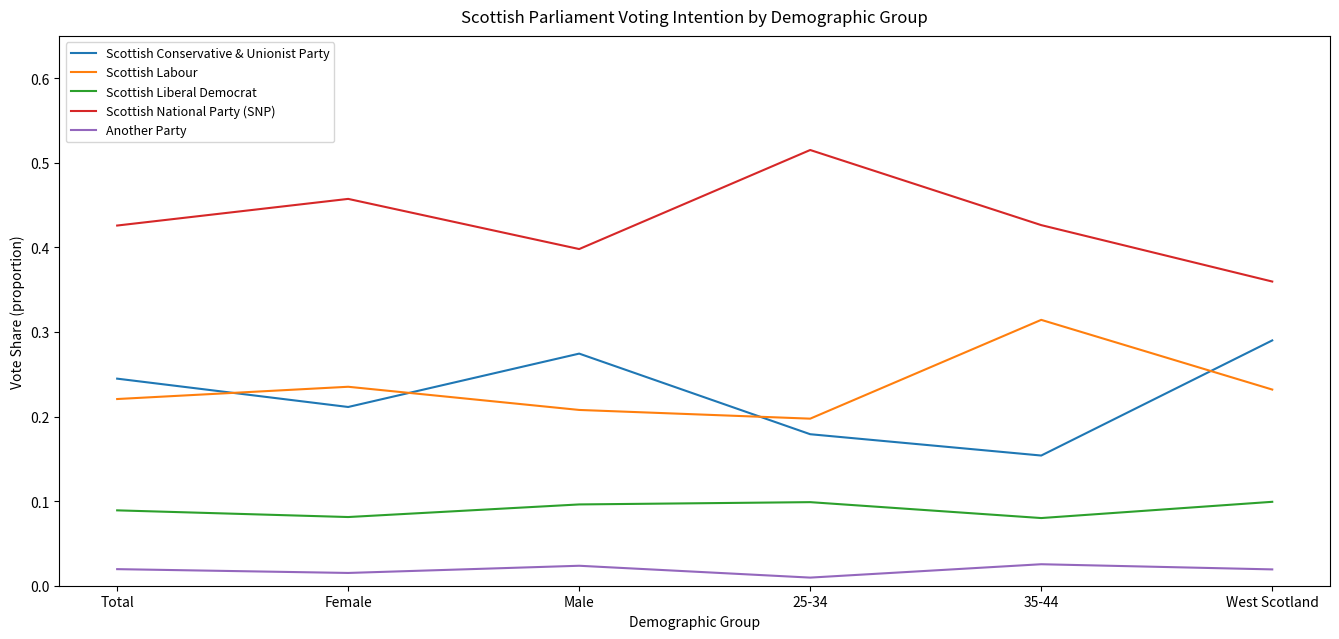

True or false: Scottish Liberal Democrat and Another Party intersect in this chart.

False